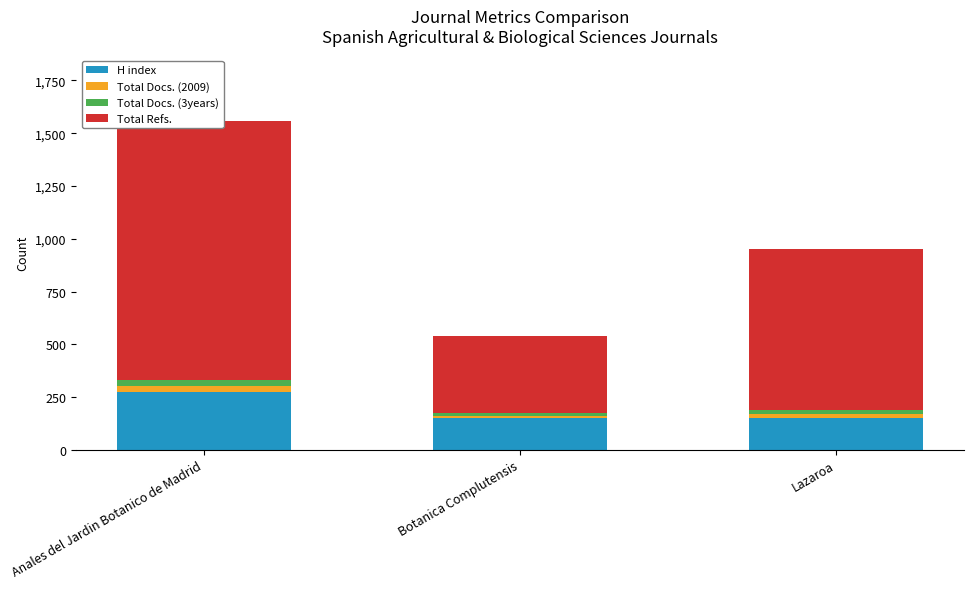

Is it true that Total Docs. (3years) equals 9 at Anales del Jardin Botanico de Madrid?

False